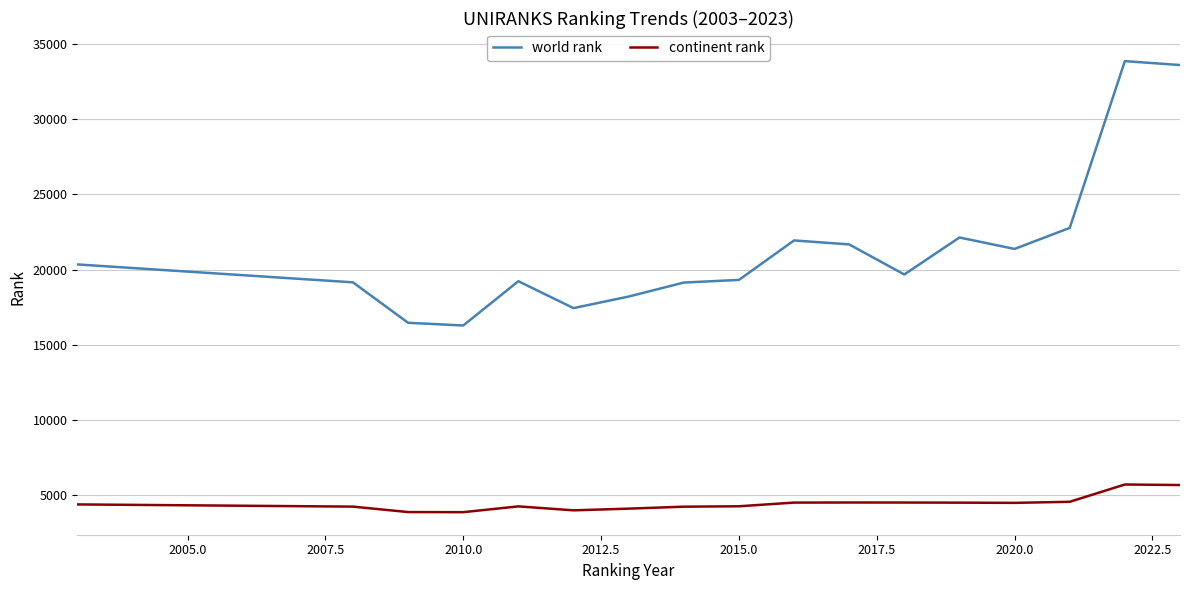

What is the minimum value shown in the chart?

3864